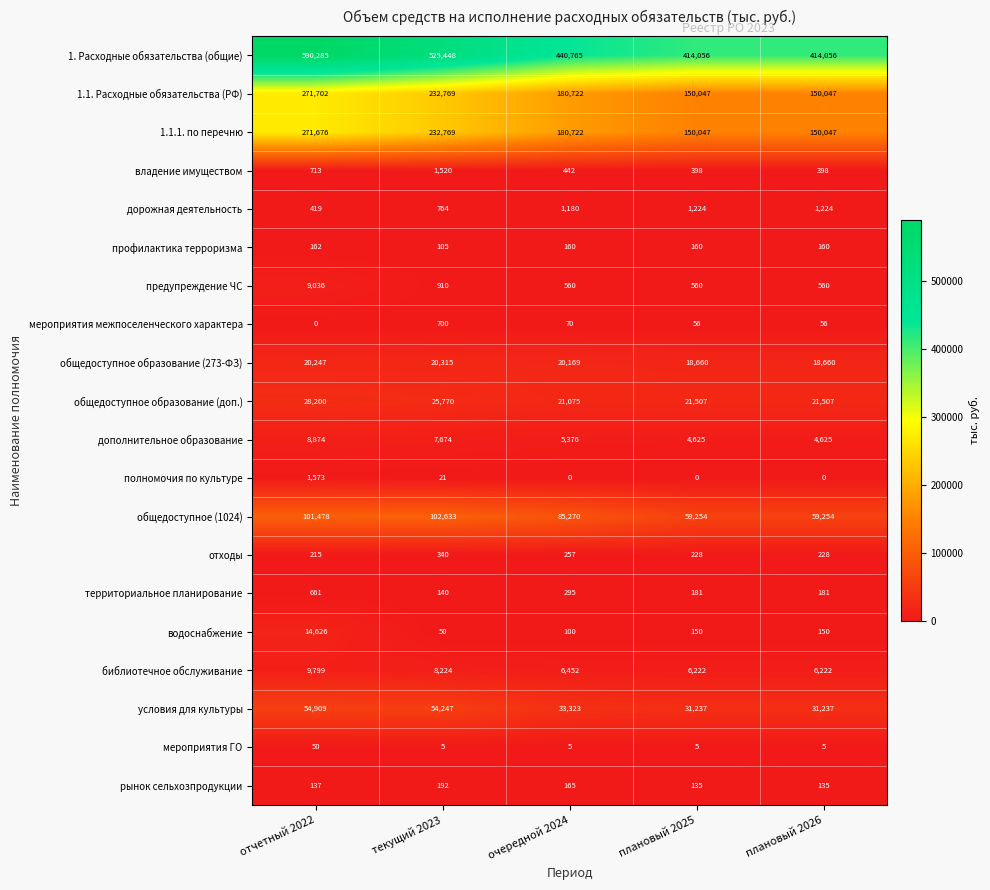

What is the average value of the мероприятия ГО series?

14